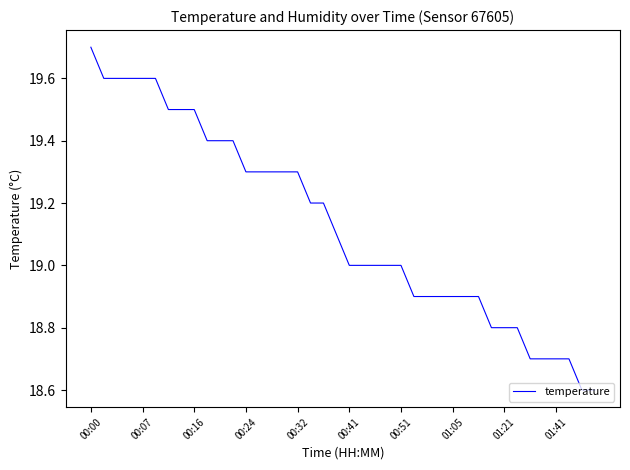

Does the chart have visible grid lines?

No